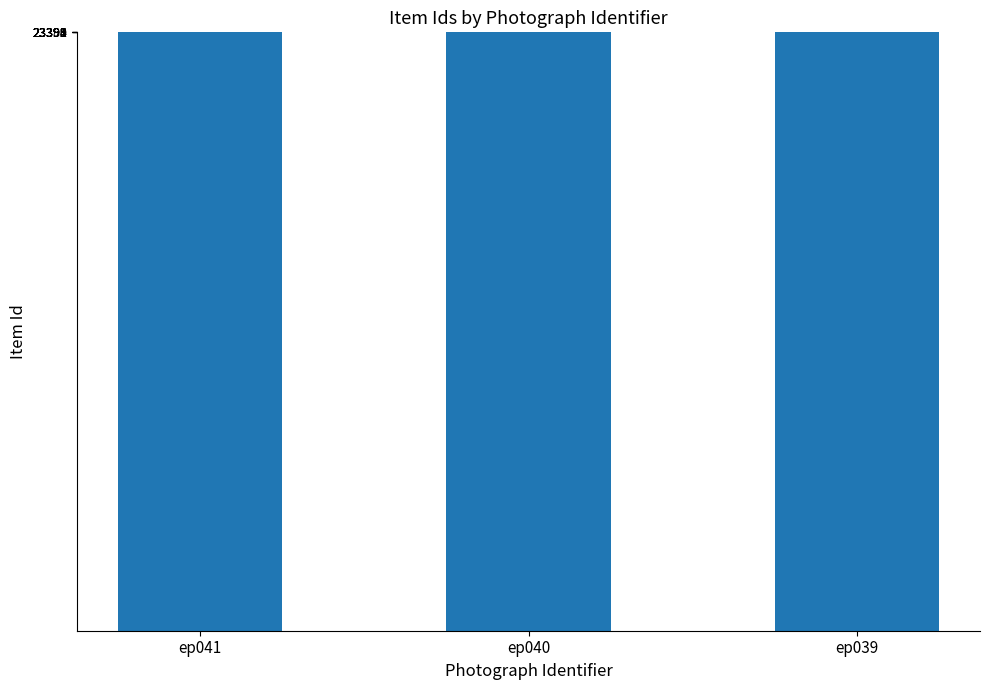

True or false: the data shows 23391 at ep039.

True